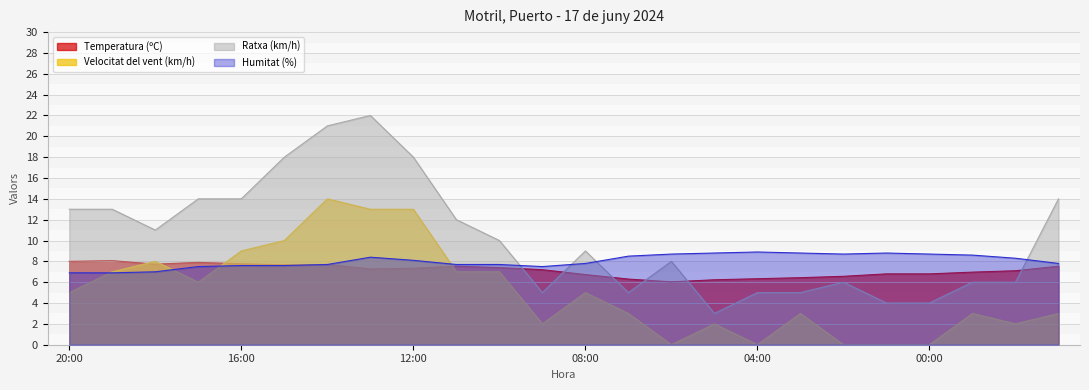

What is the difference between the highest and lowest values at 00:00?

8.7